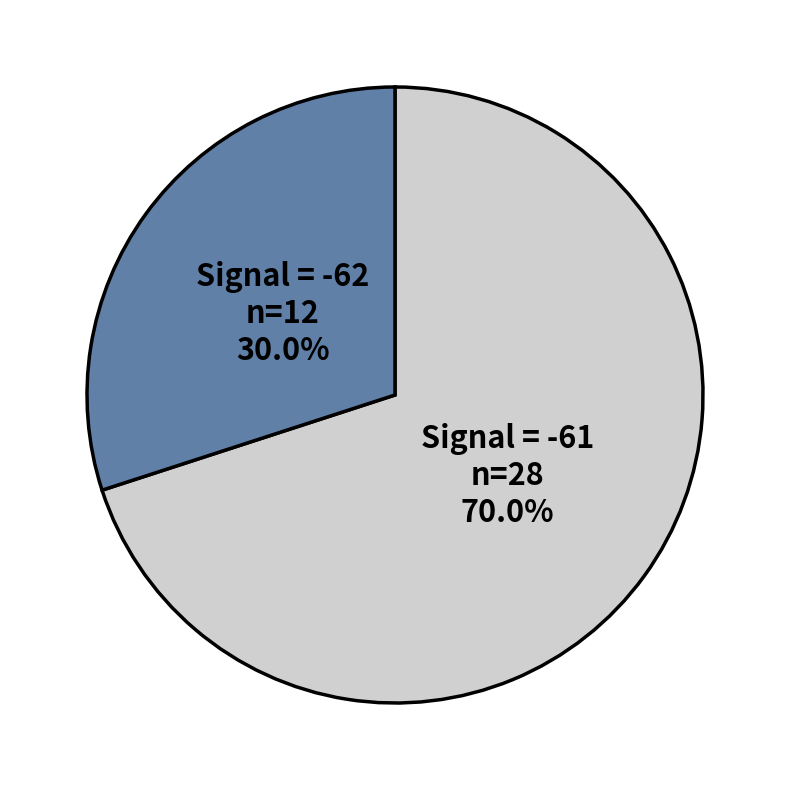

How many slices are in this pie chart?

2